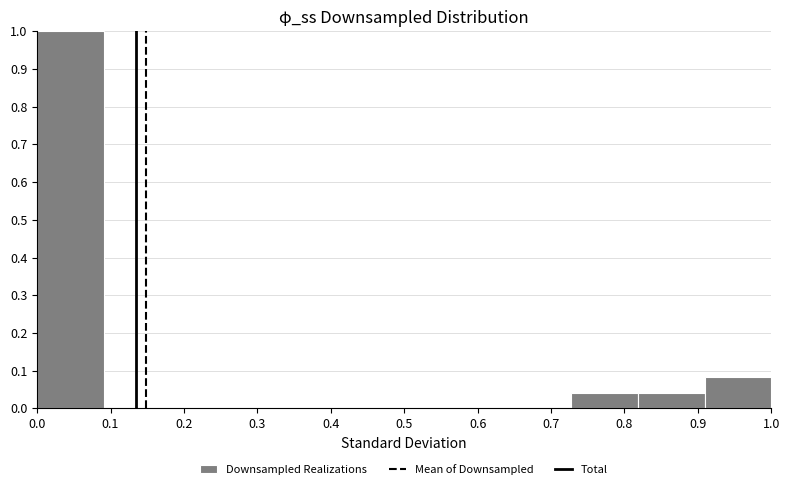

Reading left to right, list every bar in this chart as the range it spans on the x-axis followed by its height. Neither the bar edges nor the heights are printed on the chart, so give them approximately, as read against the axes.

0.00 to 0.09: 1.00
0.09 to 0.18: 0
0.18 to 0.27: 0
0.27 to 0.36: 0
0.36 to 0.45: 0
0.45 to 0.55: 0
0.55 to 0.64: 0
0.64 to 0.73: 0
0.73 to 0.82: 0.04
0.82 to 0.91: 0.04
0.91 to 1.00: 0.08